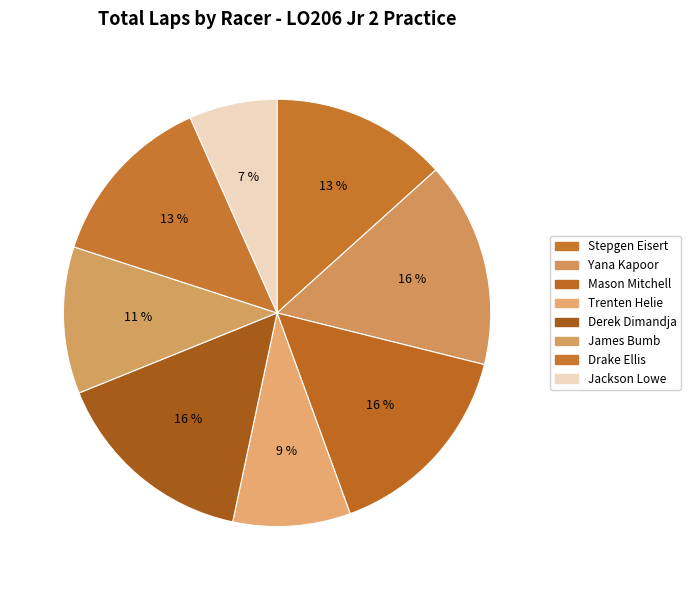

To the nearest percent, what percentage of the pie is Jackson Lowe?

7%